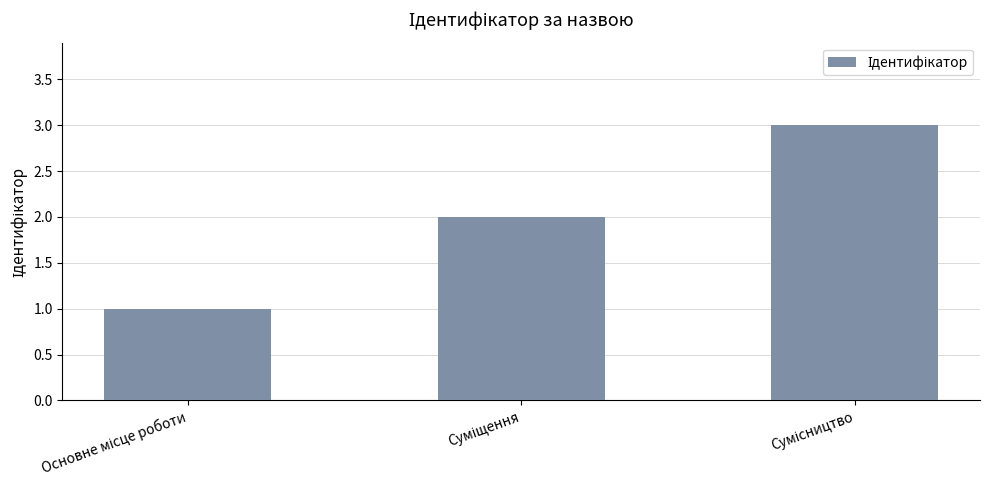

What is the maximum value shown in the chart?

3